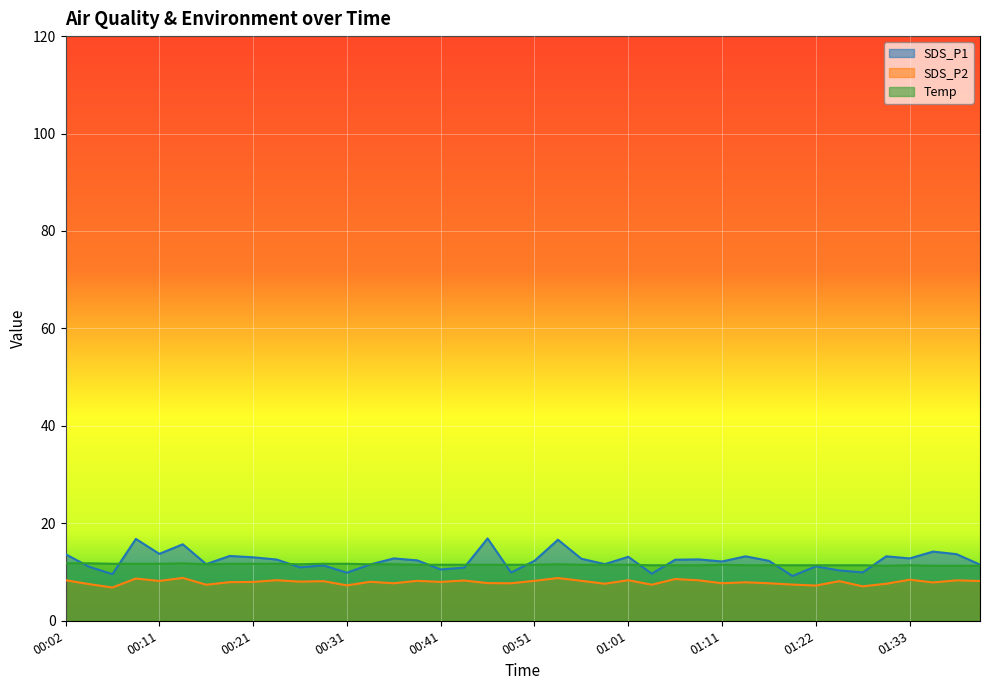

What position from the left is 00:19?

8